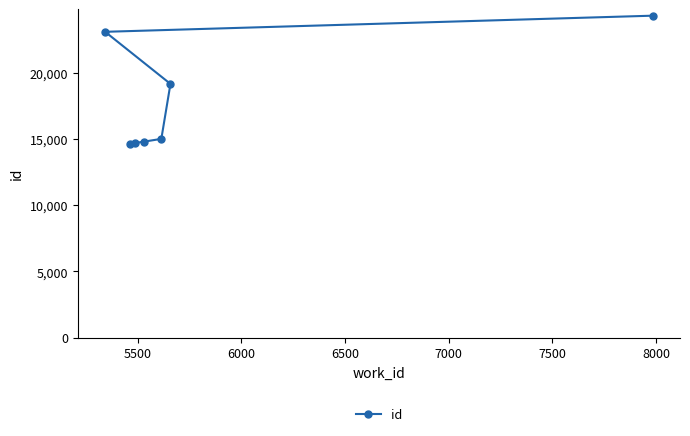

Does the chart display data point markers on the line(s)?

Yes